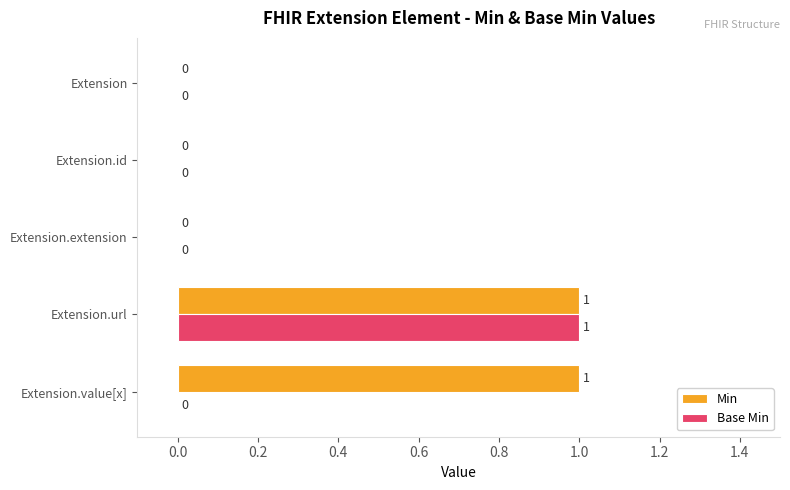

What are all the series names shown in the legend?

Min, Base Min